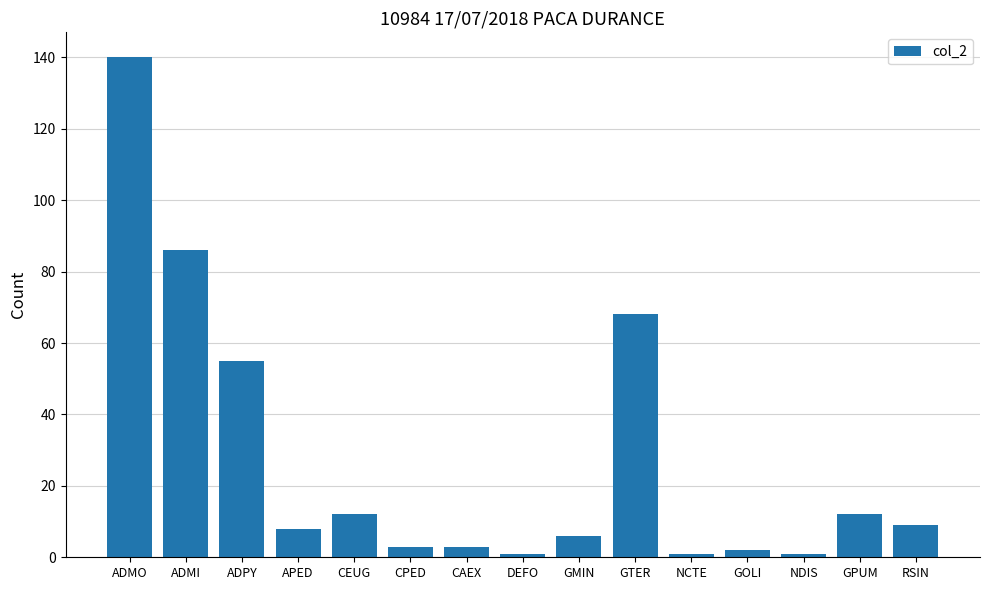

What is the change in value from ADMI to RSIN?

-77